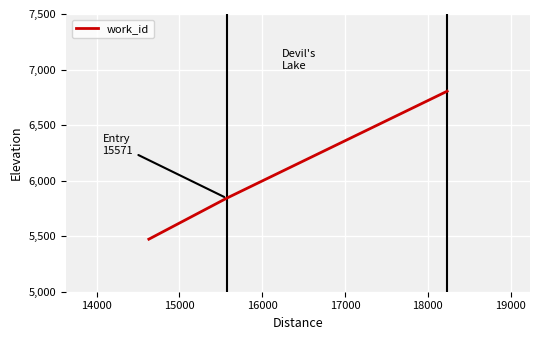

Count the number of data series in this chart.

1